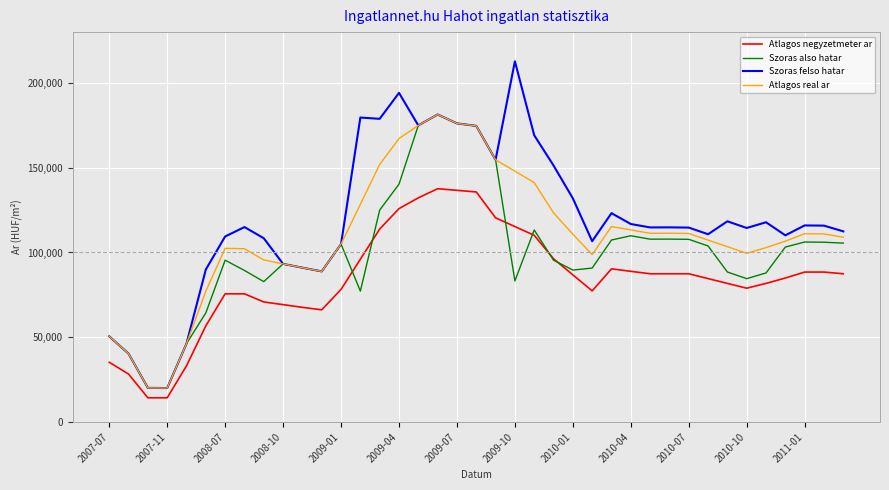

Count the number of categories in the chart.

39